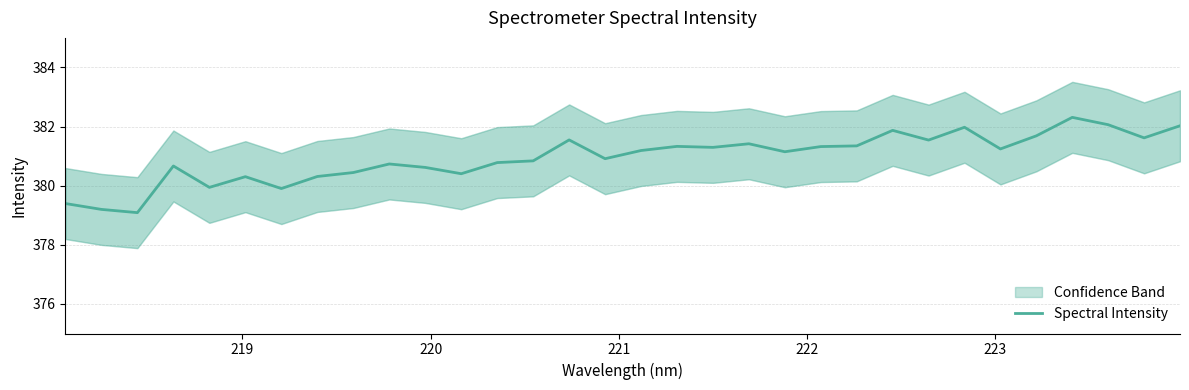

What is the sum of all values?

12190.5